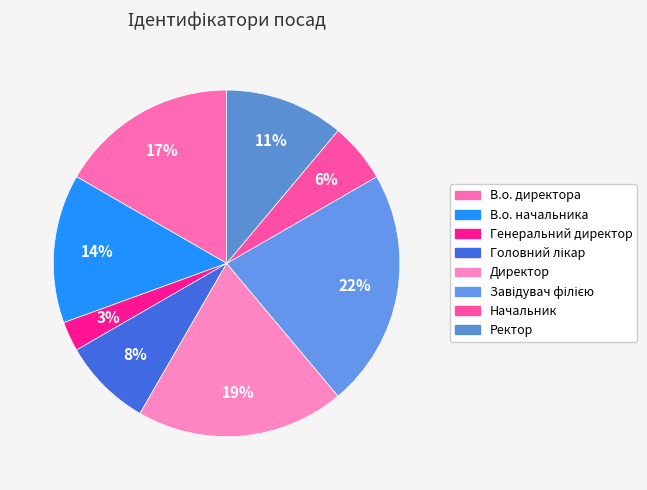

Does В.о. директора account for over 50% of the chart?

No